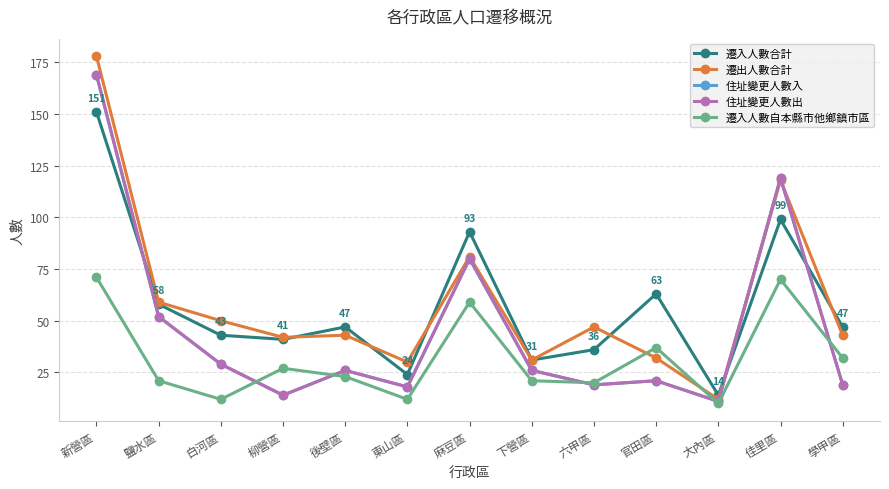

True or false: 遷入人數自本縣市他鄉鎮市區 has a value of 23 at 後壁區.

True